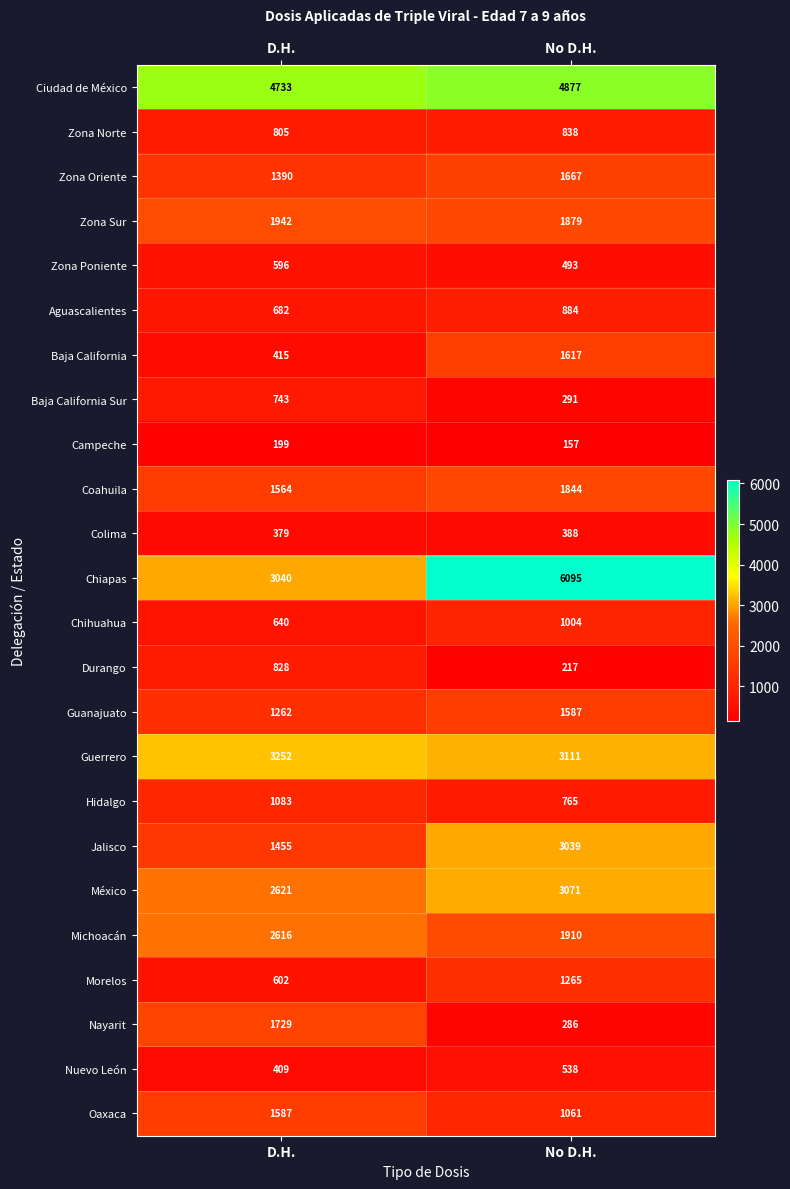

What is the sum of all Guerrero values?

6363